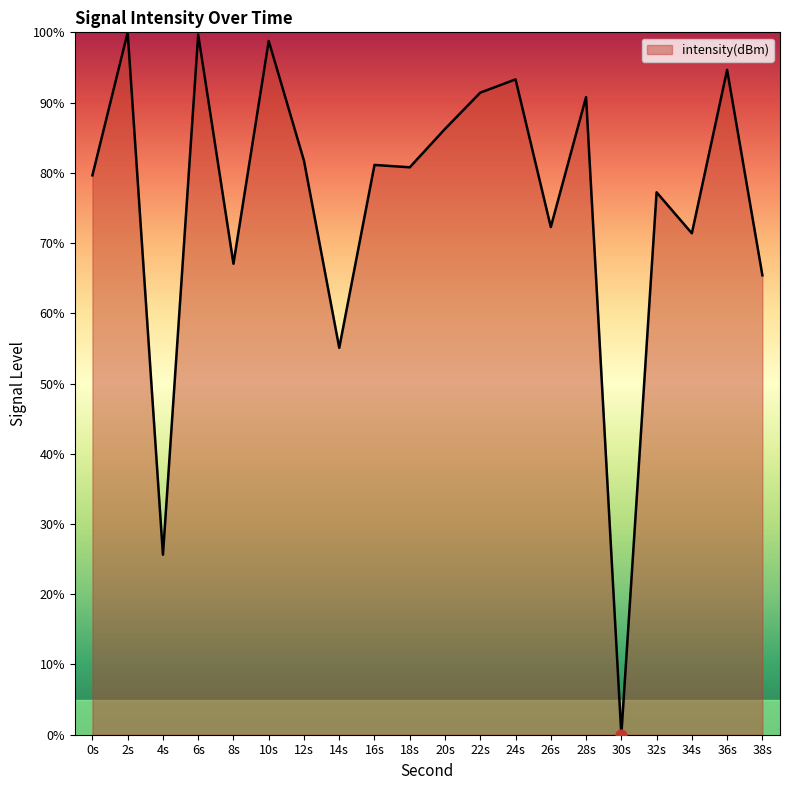

Between 28s and 6s, which is larger?

6s